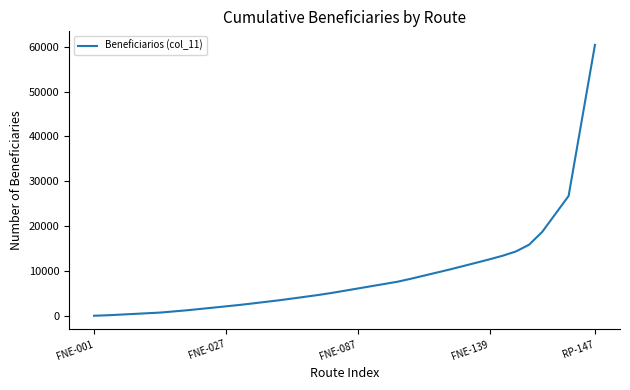

What is the difference between the maximum and minimum values?

60384